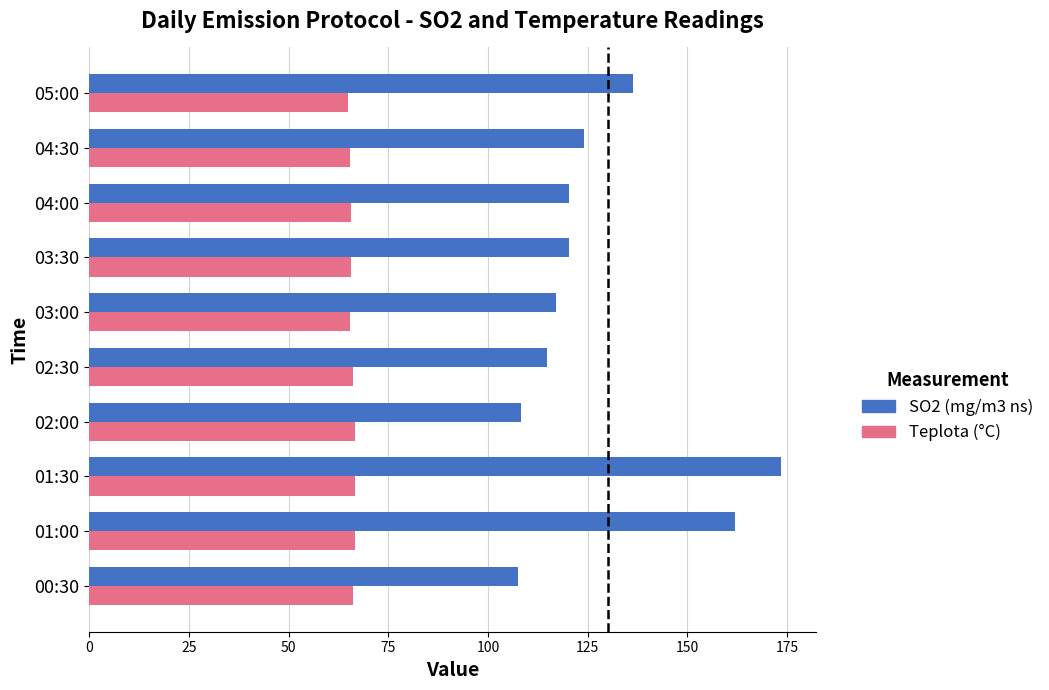

Rank the series by their maximum value, from lowest to highest.

Teplota (°C), SO2 (mg/m3 ns)